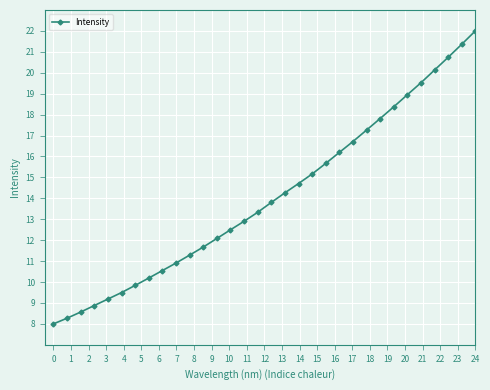

Reading left to right, what are all the values shown in this chart?

8.0	8.3	8.6	8.9	9.2	9.5	9.8	10.2	10.5	10.9	11.3	11.7	12.1	12.5	12.9	13.3	13.8	14.3	14.7	15.2	15.7	16.2	16.7	17.3	17.8	18.4	18.9	19.5	20.1	20.7	21.4	22.0